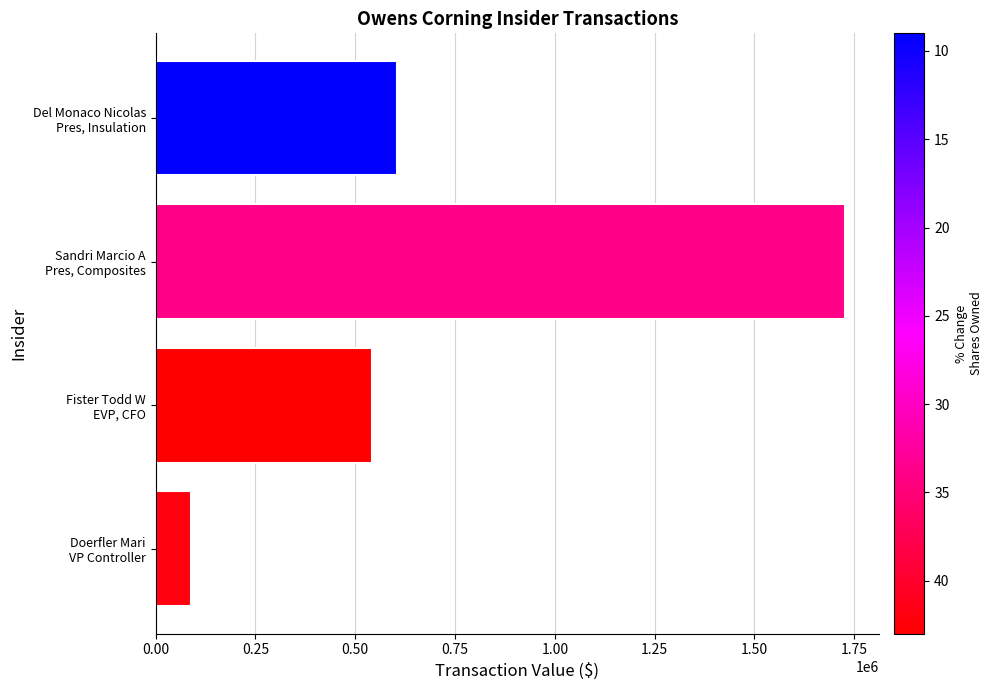

How many data points are less than 604057?

2